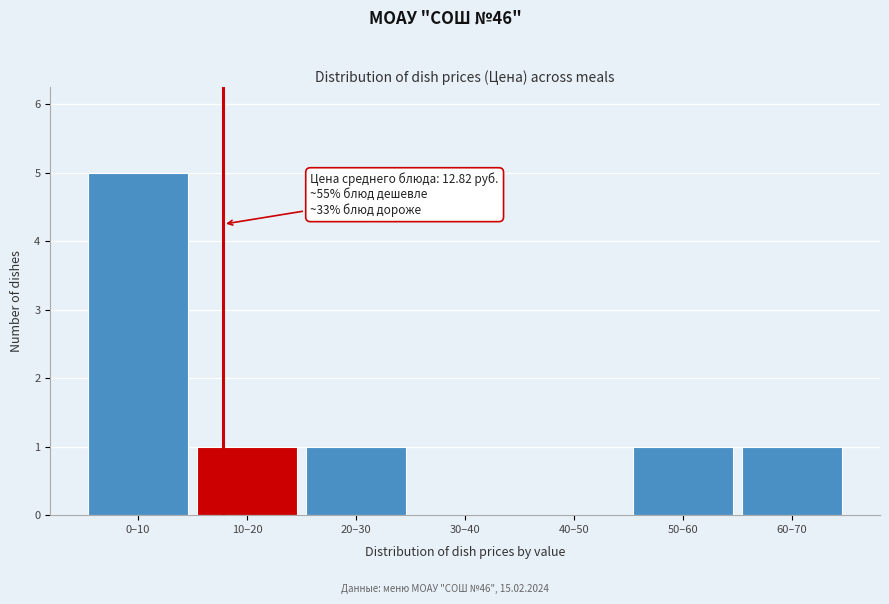

What is the change in value from 0–10 to 10–20?

-4